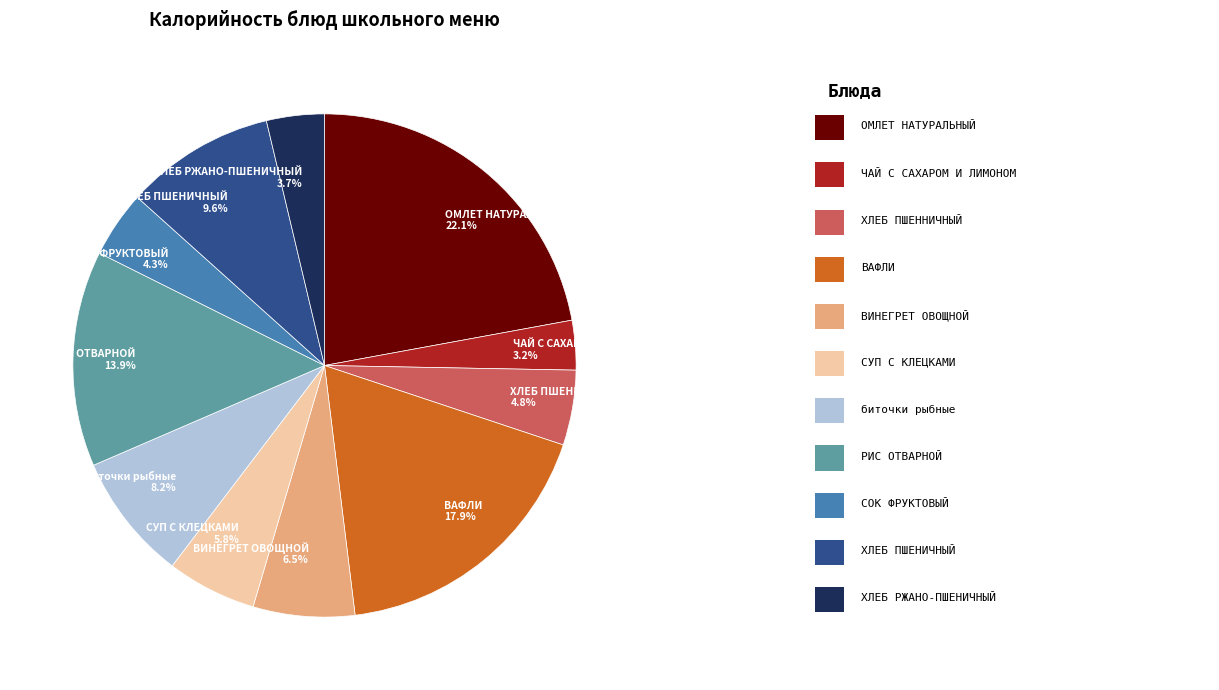

Is there any slice that represents more than half of the pie?

No